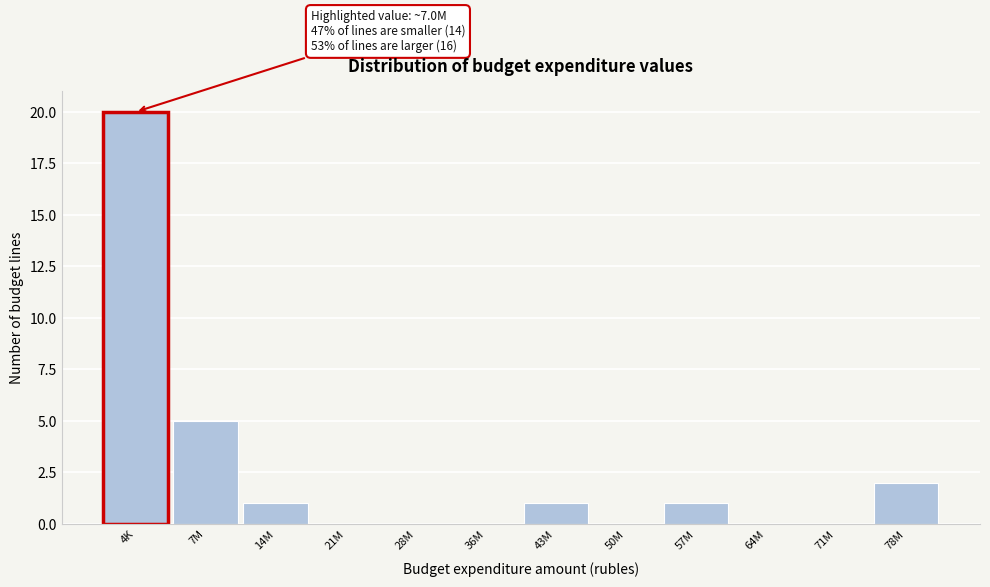

Reading right to left, transcribe all the data shown in this chart.

78M=2	71M=0	64M=0	57M=1	50M=0	43M=1	36M=0	28M=0	21M=0	14M=1	7M=5	4K=20